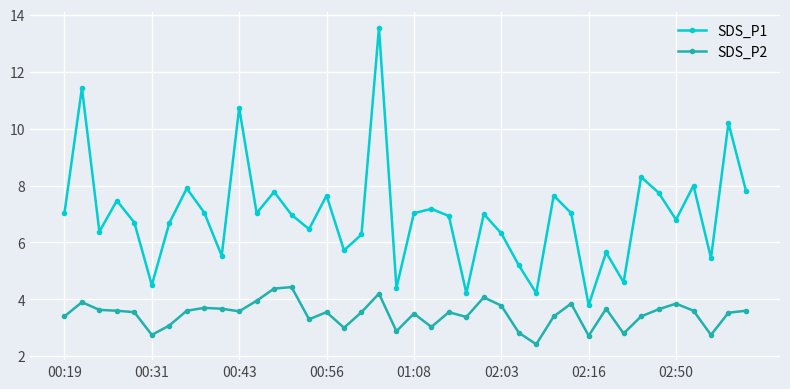

True or false: SDS_P2 has more than 0 points higher than both neighbors.

True